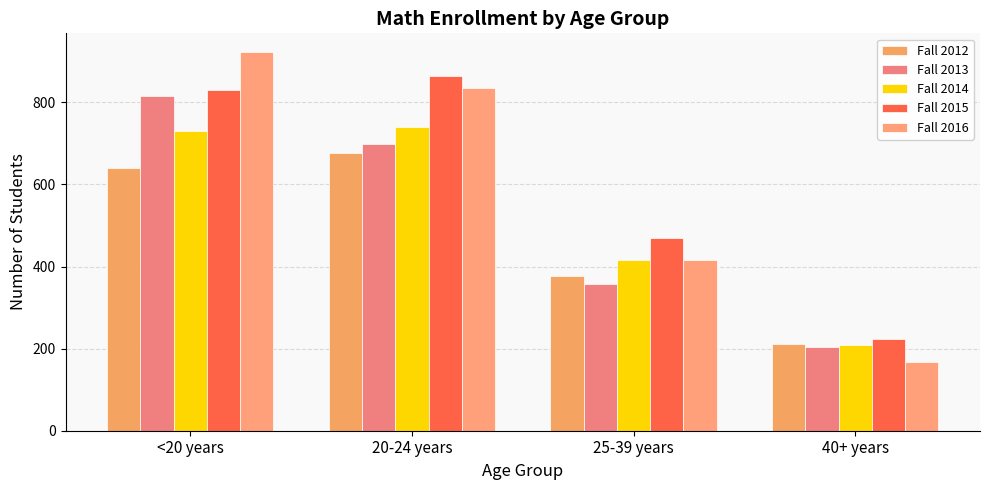

Reading left to right, what are all the values shown in this chart?

Fall 2012: 641	676	377	212
Fall 2013: 815	699	358	204
Fall 2014: 731	740	417	209
Fall 2015: 830	864	469	223
Fall 2016: 922	835	417	168